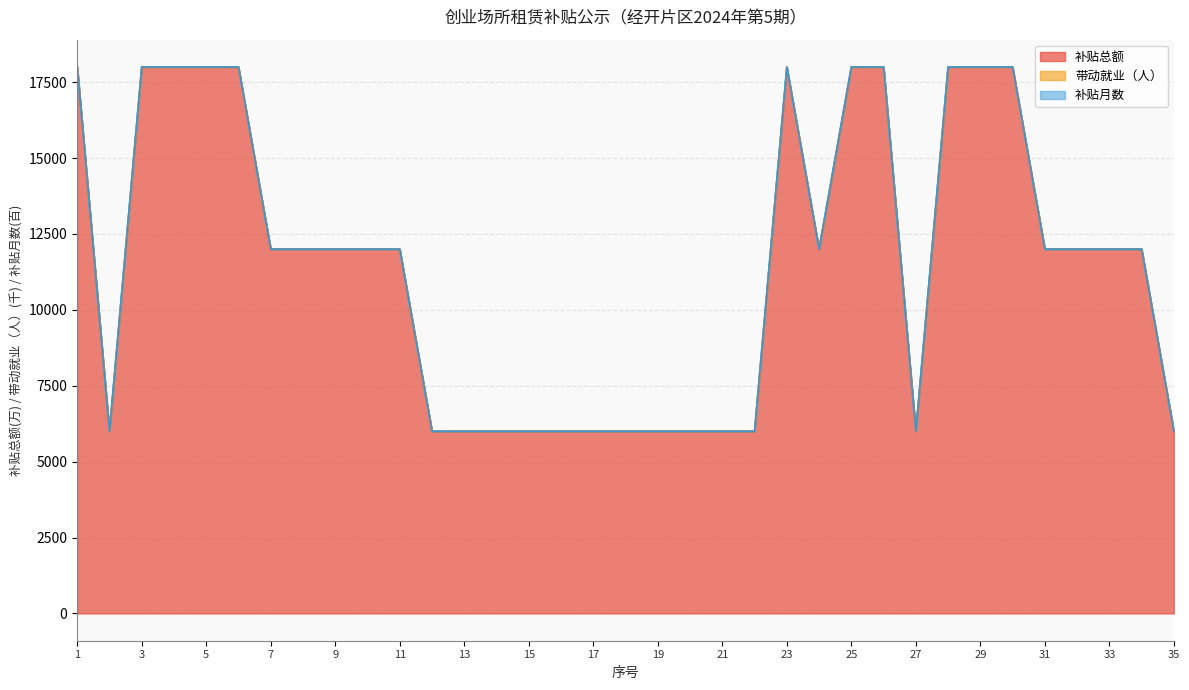

True or false: 补贴总额 has more than 0 interior local peaks.

True